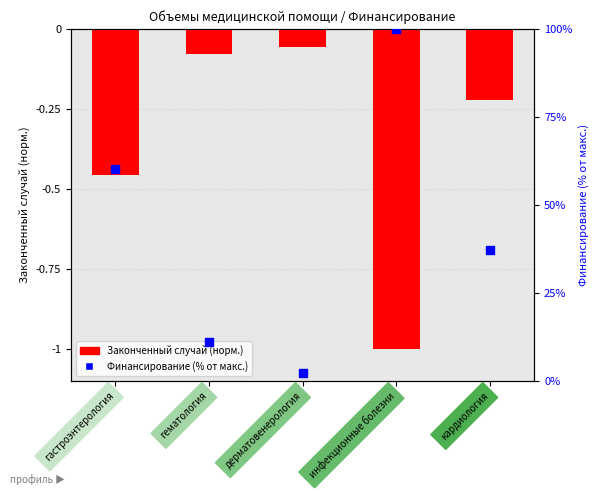

What are all the series names shown in the legend?

Законченный случай (норм.), Финансирование (% от макс.)